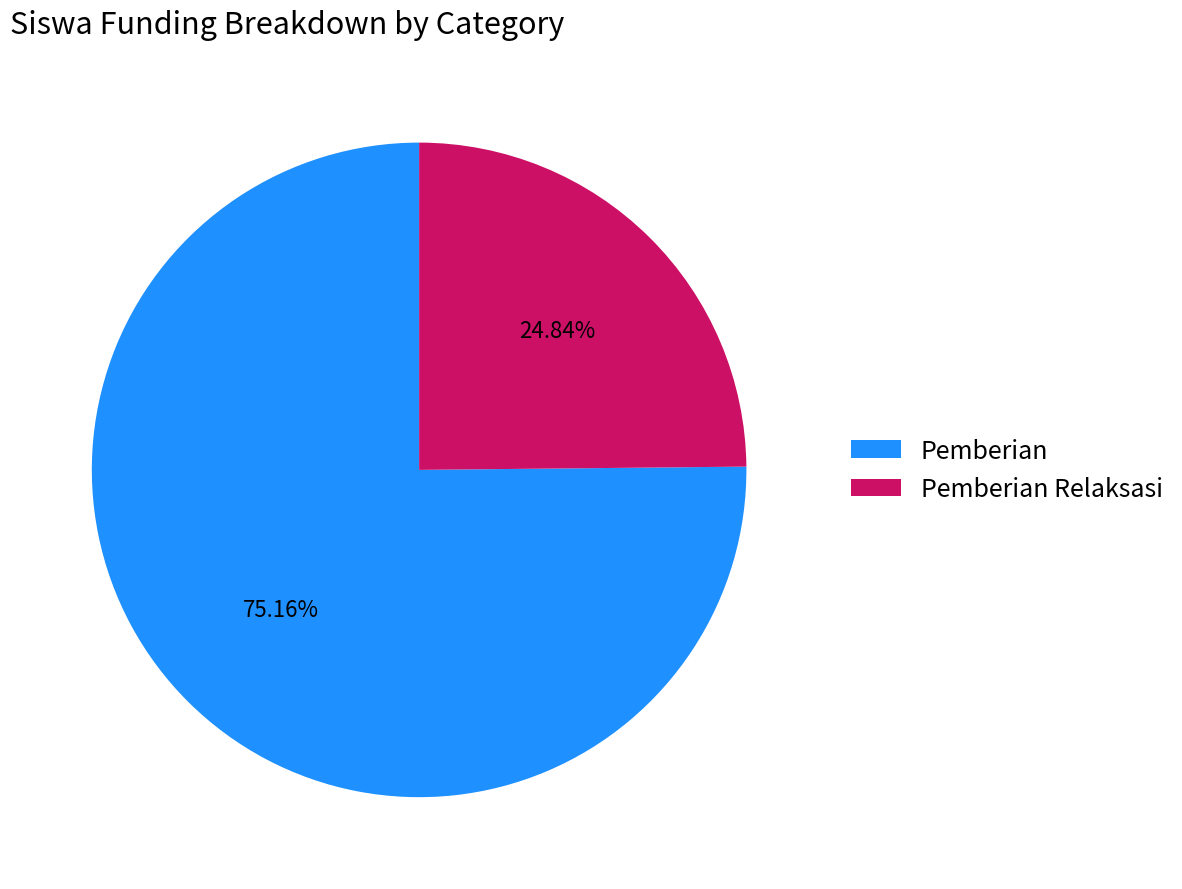

Approximately how many times larger is the value at Pemberian Relaksasi compared to Pemberian?

0.3